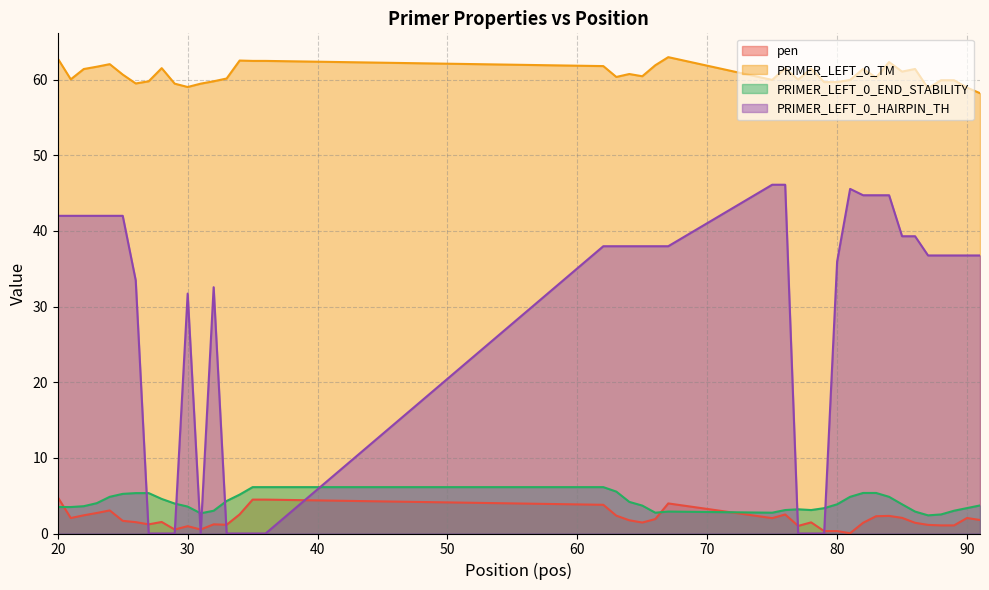

How many lines are shown in the chart?

4